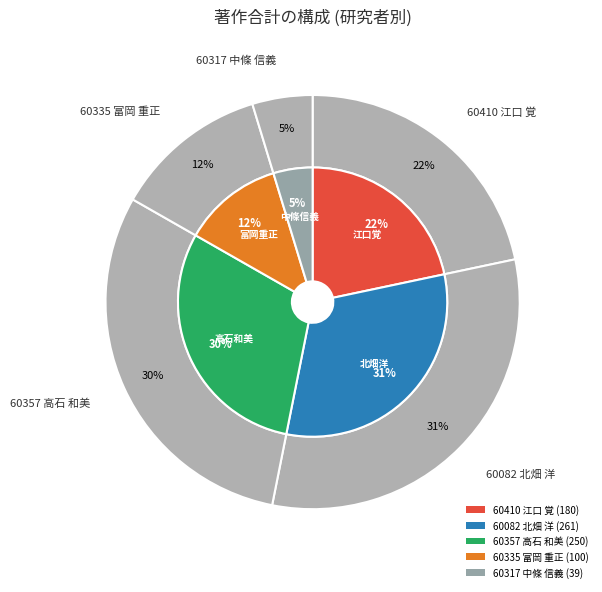

How many segments does this pie chart have?

5